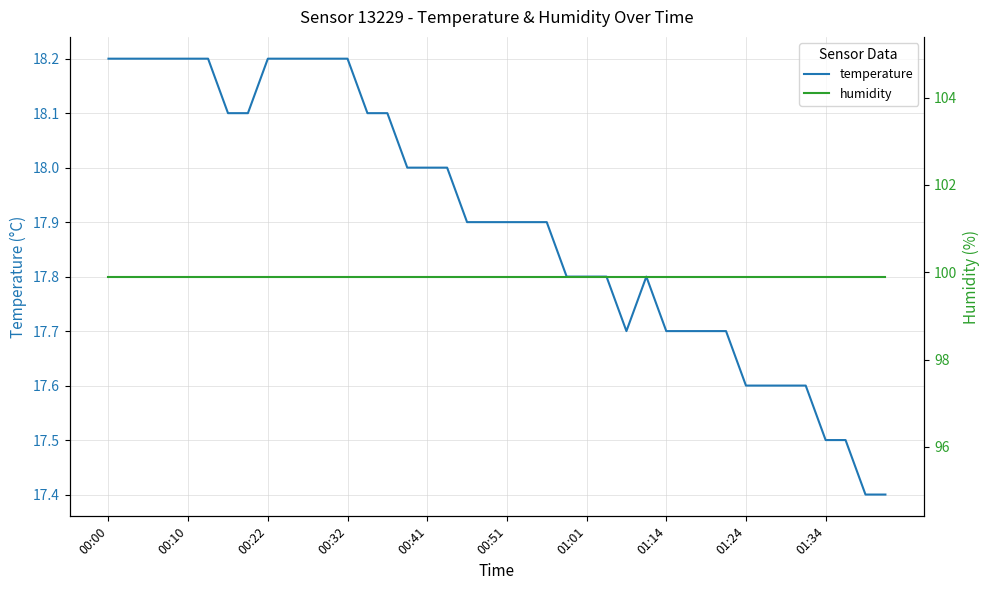

True or false: temperature and humidity intersect in this chart.

False